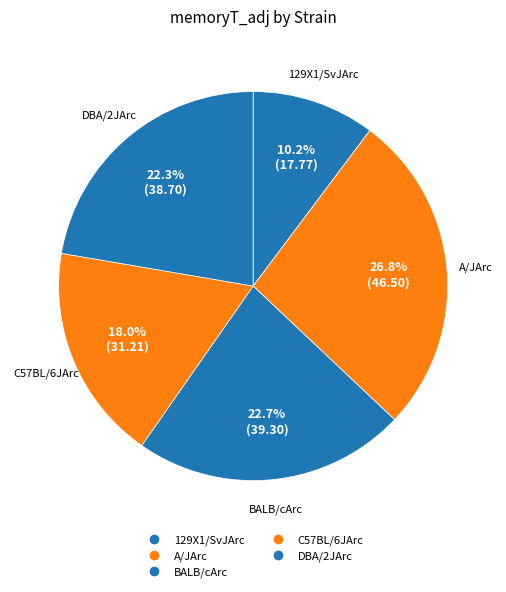

Is 129X1/SvJArc the majority of the pie?

No